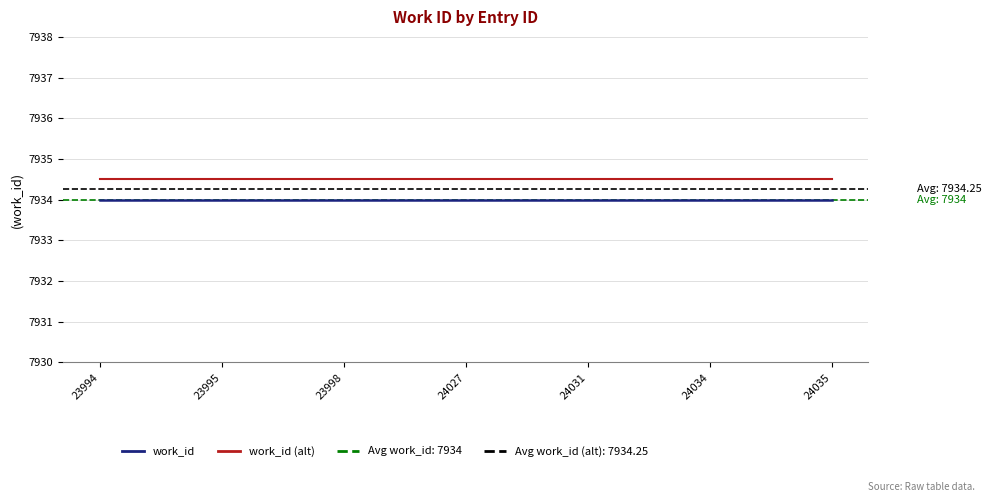

What value does the work_id (alt) series have at 24035?

7934.5